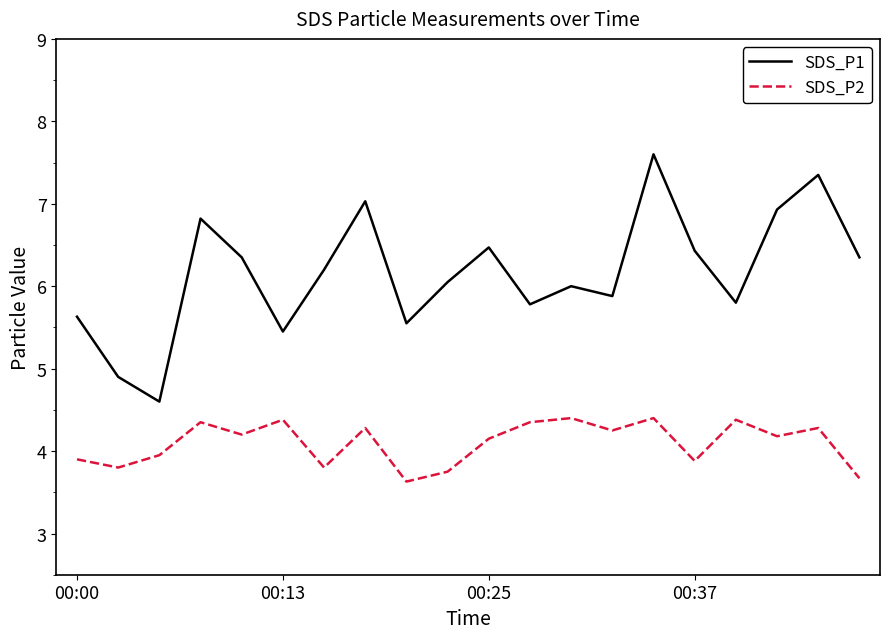

List the series in order of their overall mean, highest first.

SDS_P1, SDS_P2